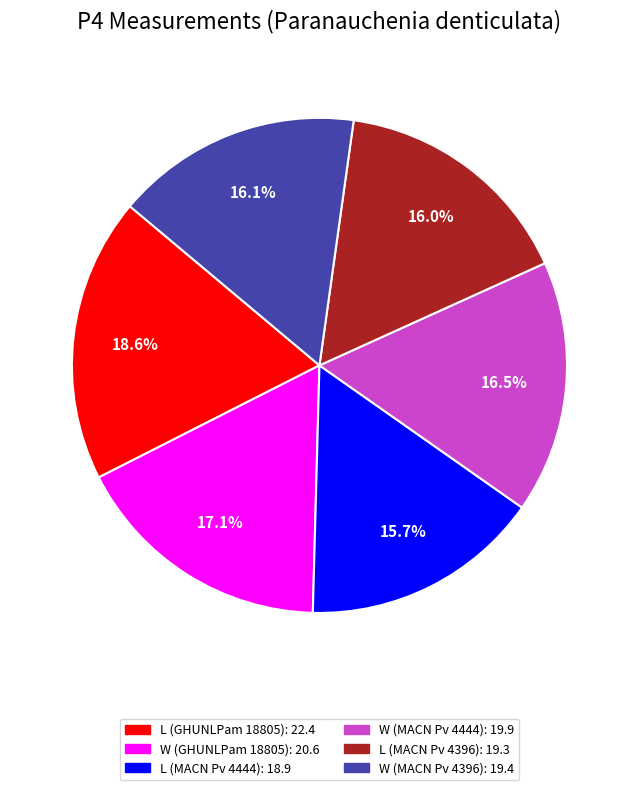

What is the largest slice in the pie chart?

L (GHUNLPam 18805)